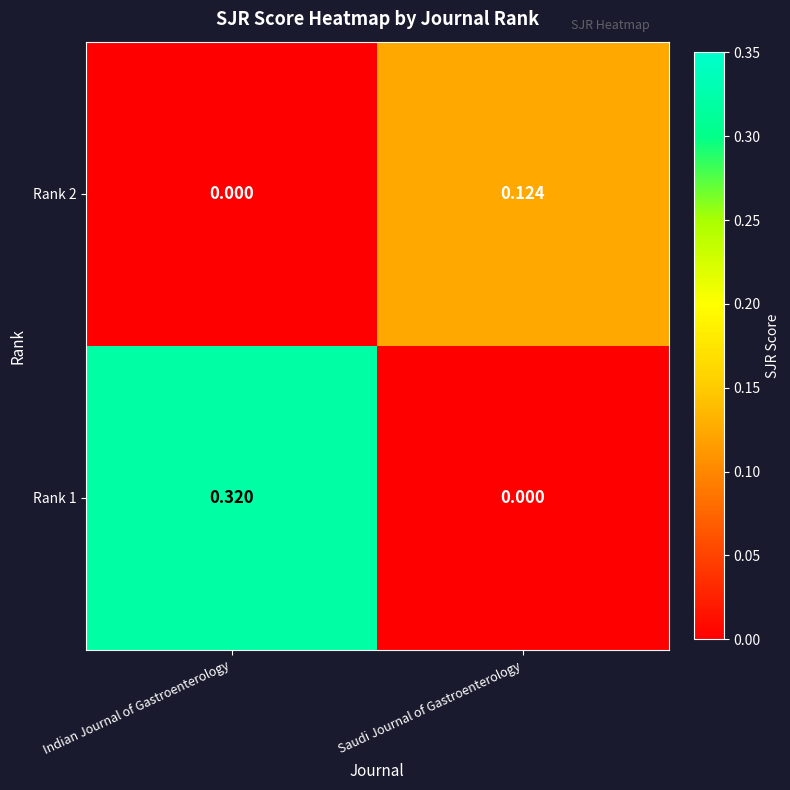

Which category has the highest value in the Rank 1 series?

Indian Journal of Gastroenterology